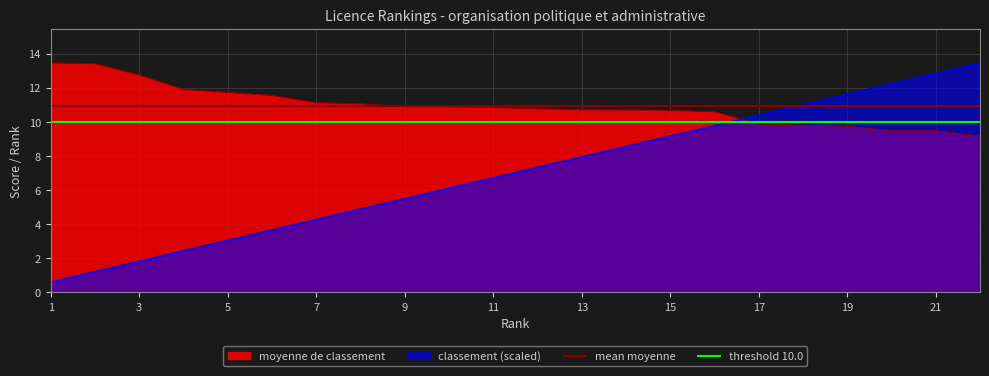

At which label does threshold 10.0 reach its peak?

1